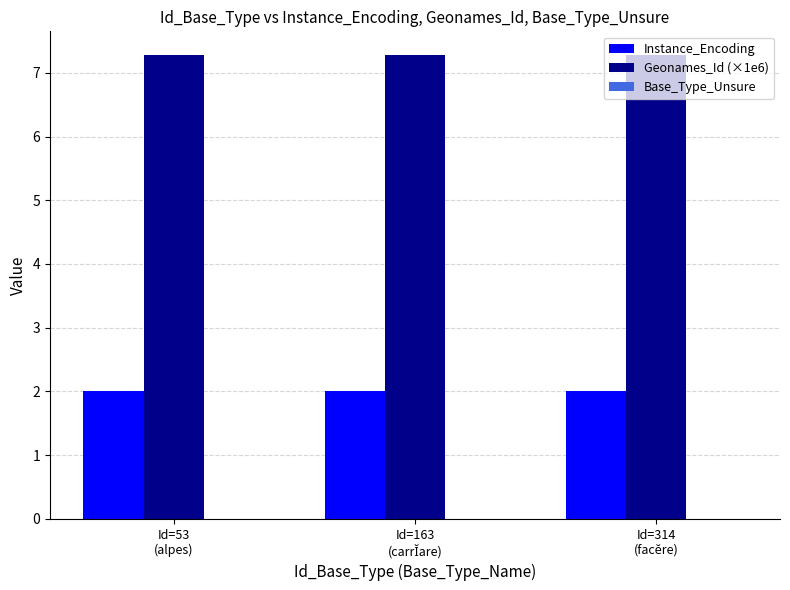

Rank the series by their average value, from highest to lowest.

Geonames_Id (×1e6), Instance_Encoding